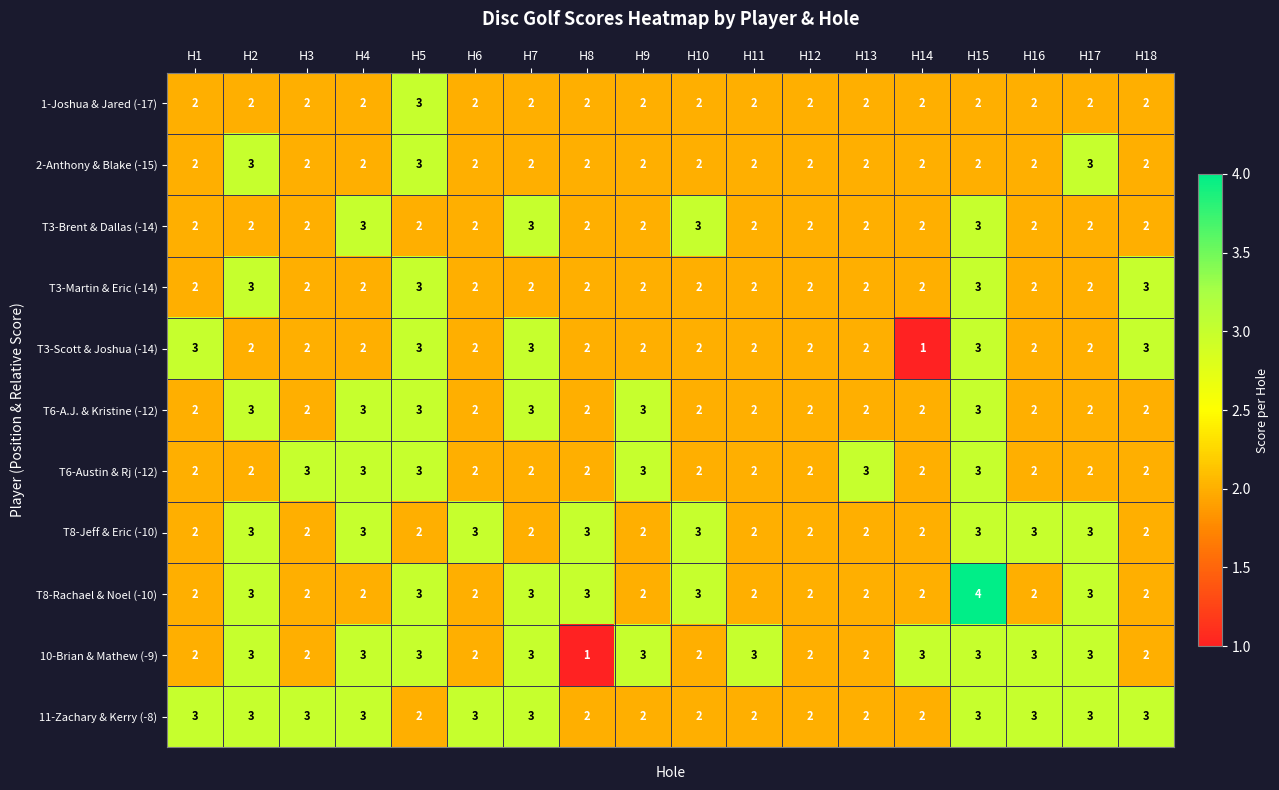

Which series has the largest total across all categories?

11-Zachary & Kerry (-8)